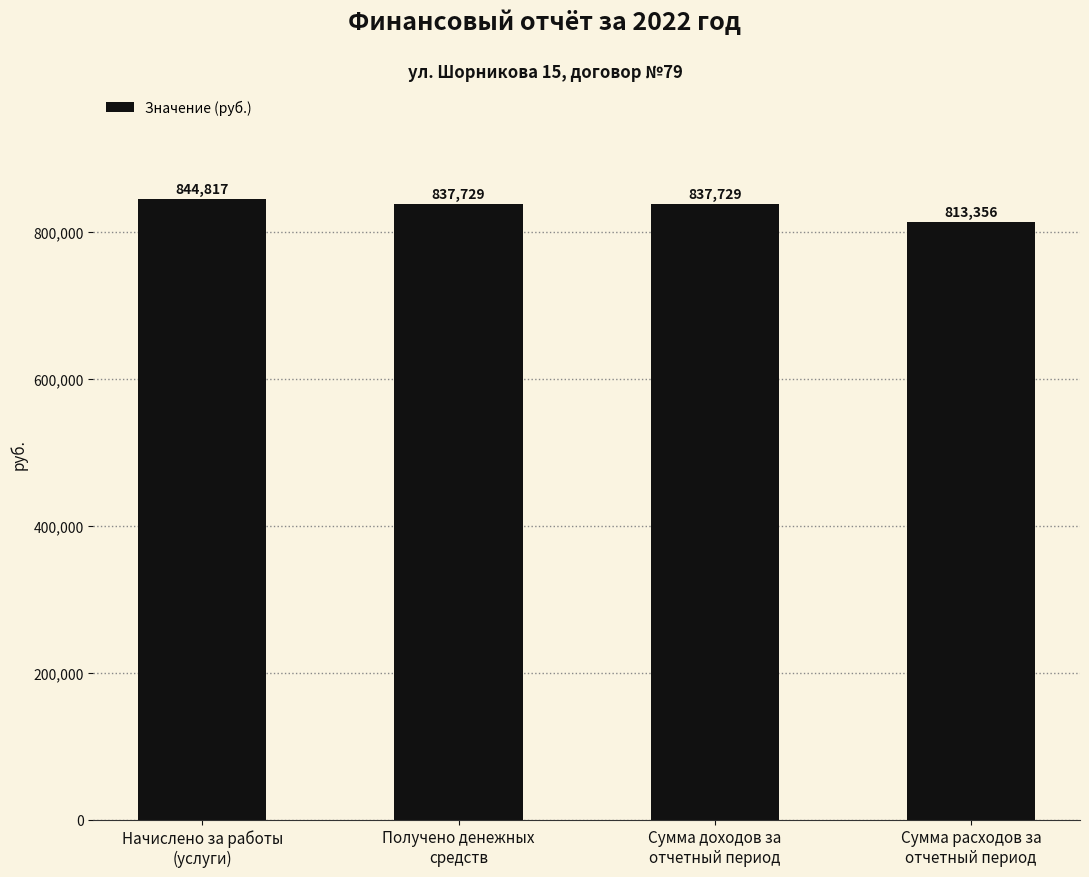

Count the number of data series in this chart.

1